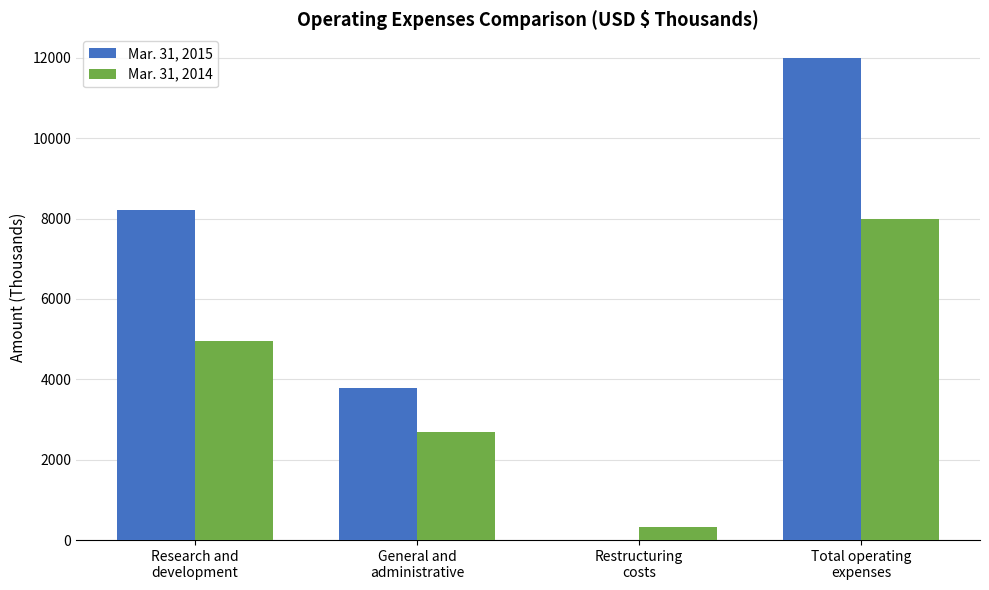

Does the chart contain stacked bars?

No